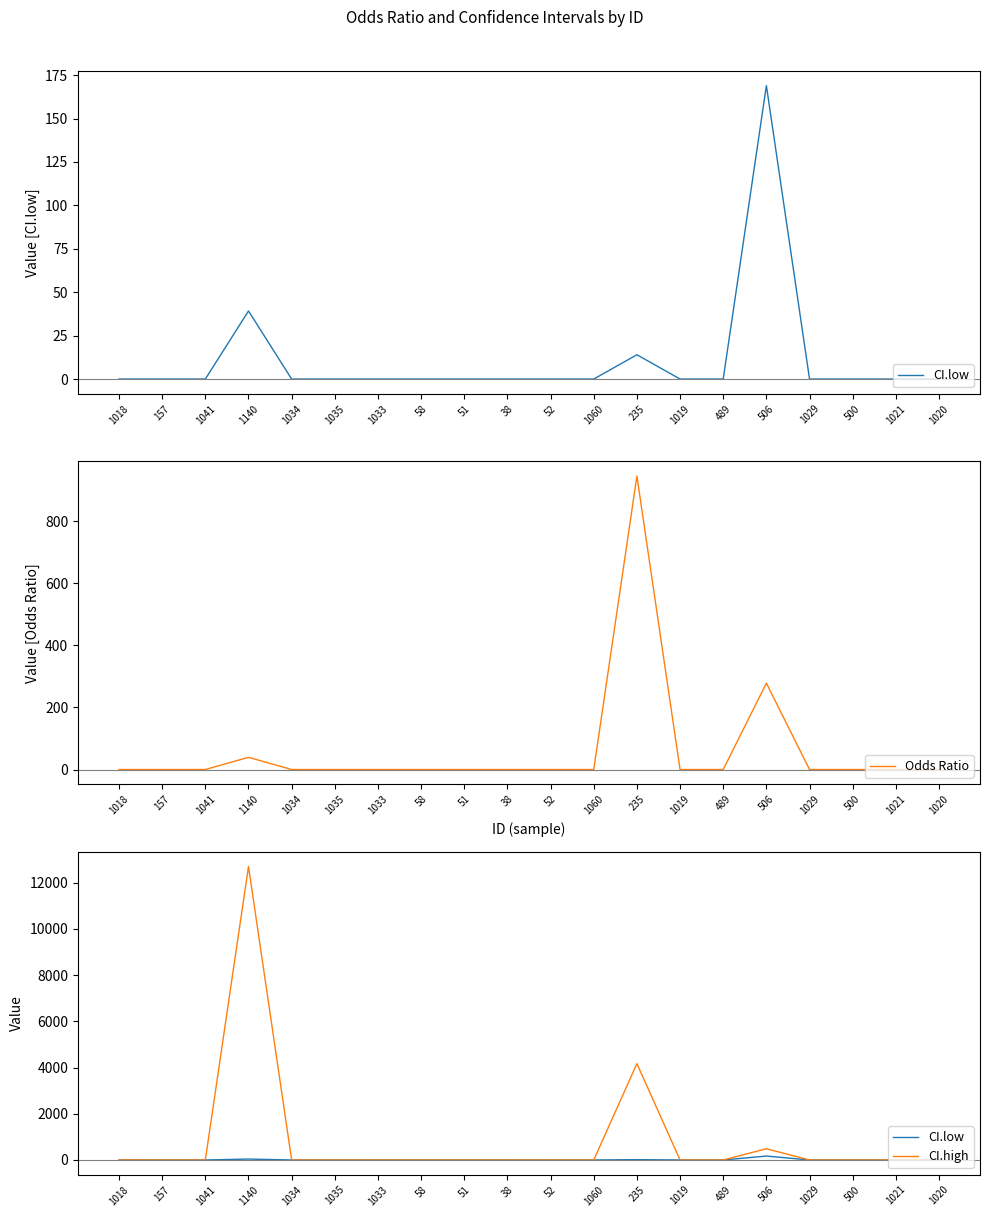

What position from the left is 1018?

1